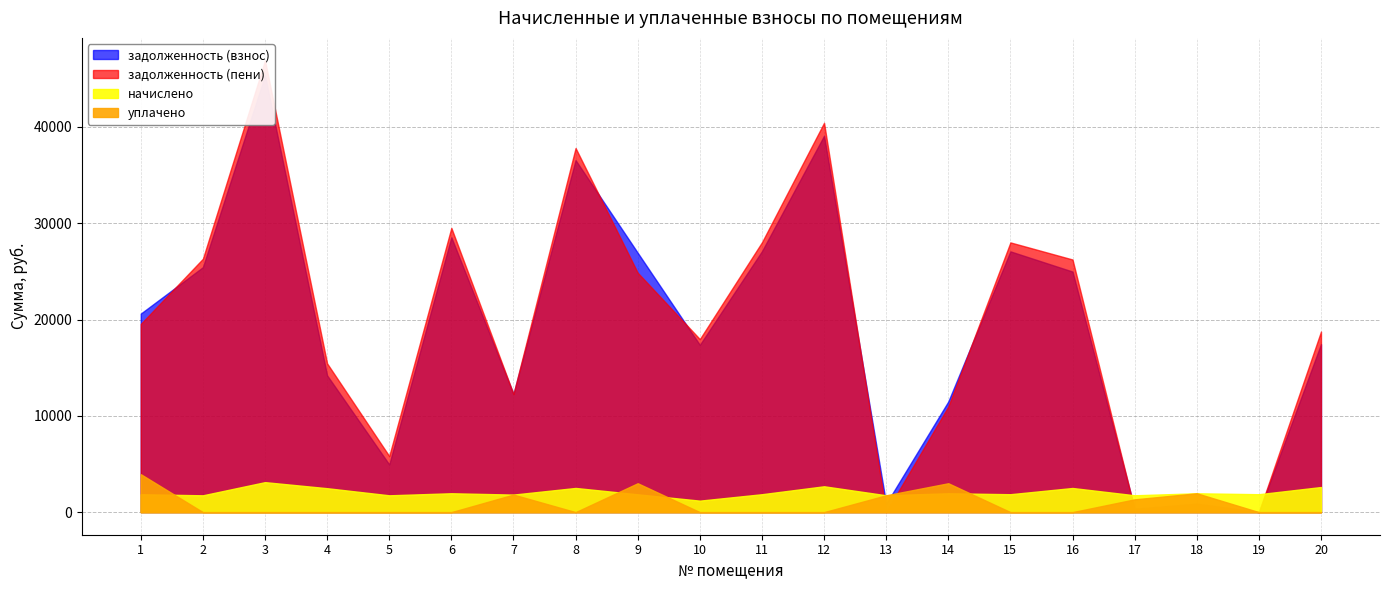

Where do задолженность (пени) and уплачено first cross each other?

12 and 13